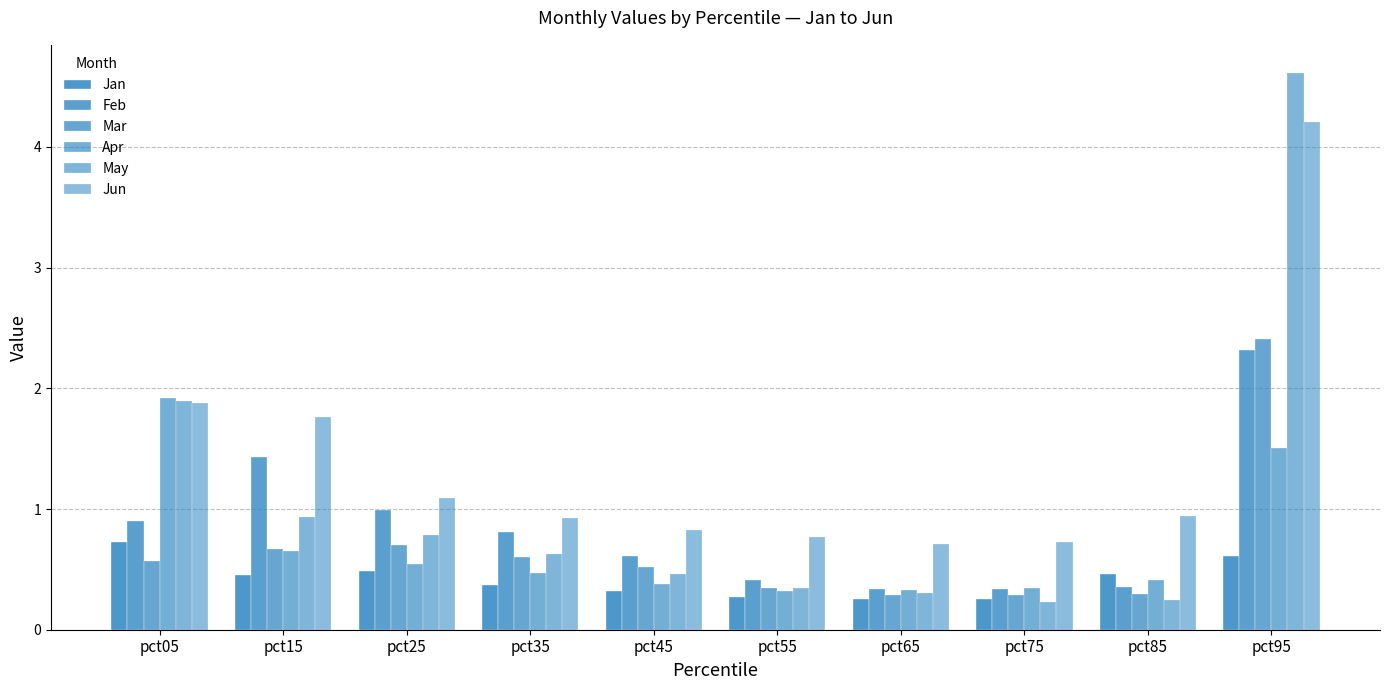

Reading left to right, transcribe all the data shown in this chart.

Jan: 0.7	0.5	0.5	0.4	0.3	0.3	0.3	0.3	0.5	0.6
Feb: 0.9	1.4	1.0	0.8	0.6	0.4	0.3	0.3	0.4	2.3
Mar: 0.6	0.7	0.7	0.6	0.5	0.3	0.3	0.3	0.3	2.4
Apr: 1.9	0.6	0.5	0.5	0.4	0.3	0.3	0.3	0.4	1.5
May: 1.9	0.9	0.8	0.6	0.5	0.3	0.3	0.2	0.2	4.6
Jun: 1.9	1.8	1.1	0.9	0.8	0.8	0.7	0.7	0.9	4.2